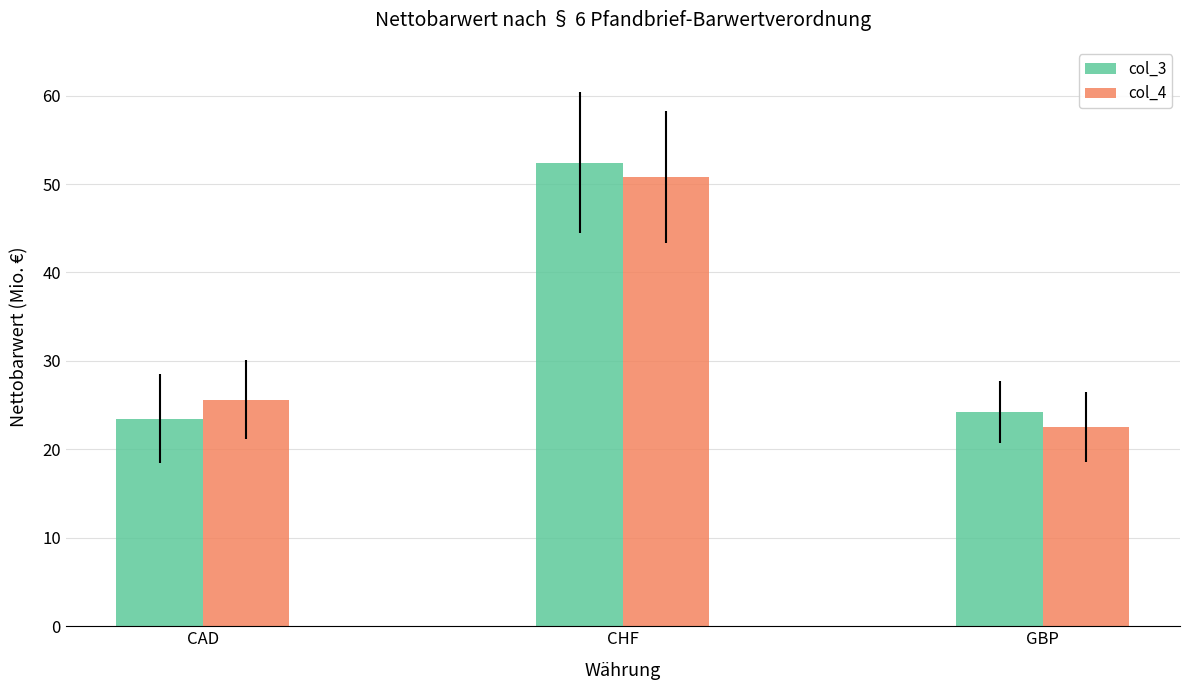

What are all the series names shown in the legend?

col_3, col_4